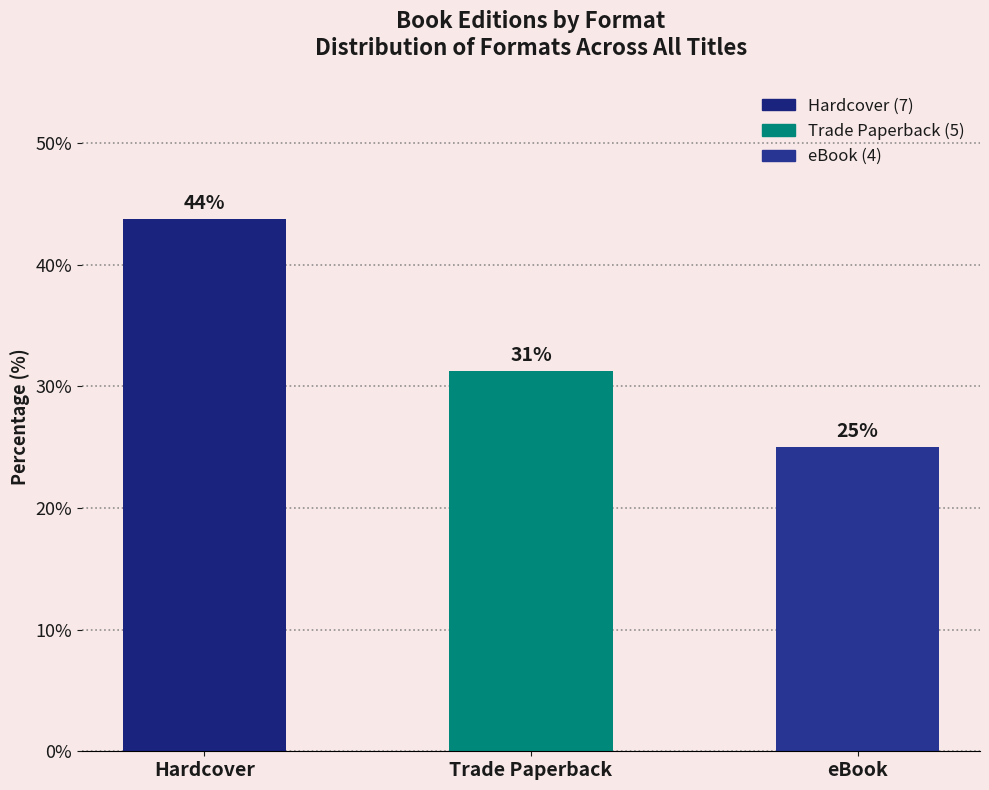

What is the change in value from Trade Paperback to eBook?

-6.2